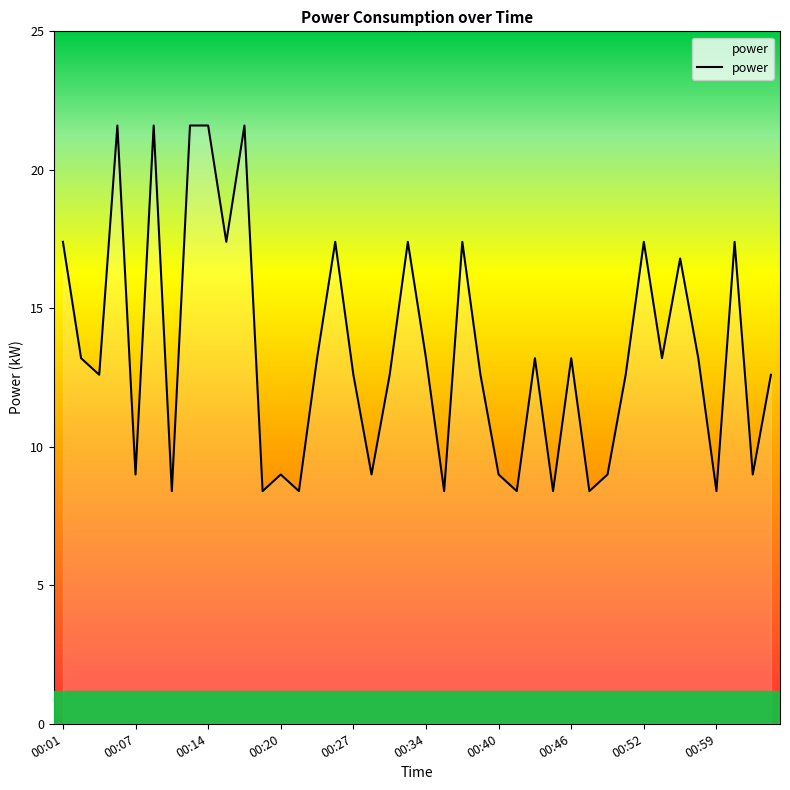

What is the minimum value shown in the chart?

8.4